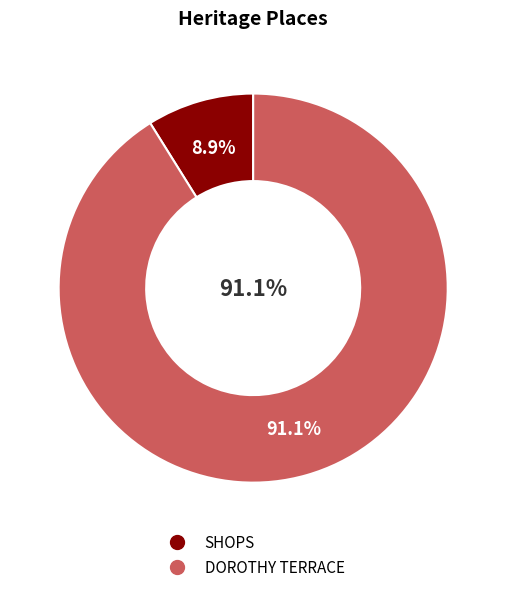

Which category has the smallest portion of the pie?

SHOPS